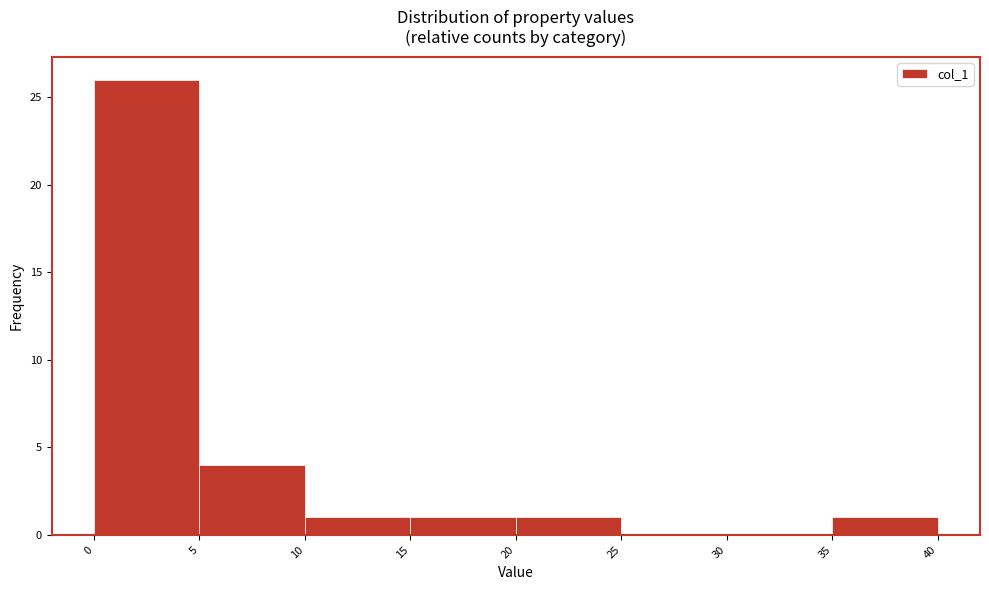

Reading left to right, list every bar in this chart as the range it spans on the x-axis followed by its height. The values are not printed on the chart, so give them approximately, as read against the axis.

0 to 5: 26
5 to 10: 4
10 to 15: 1
15 to 20: 1
20 to 25: 1
25 to 30: 0
30 to 35: 0
35 to 40: 1